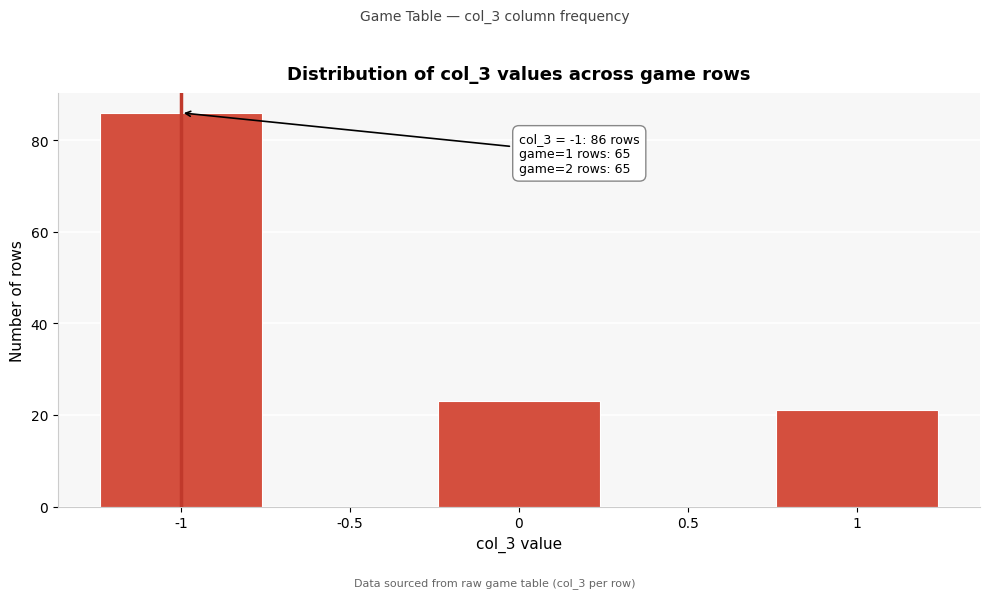

Over which range of the x-axis is the bar tallest?

-1.25 to -0.75